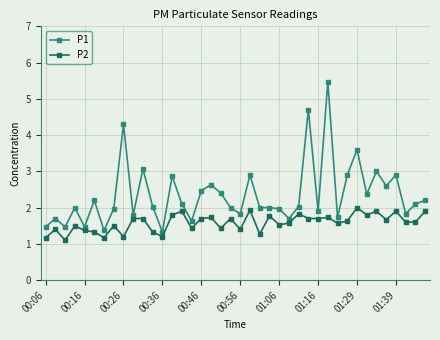

What is the smallest value displayed?

1.1